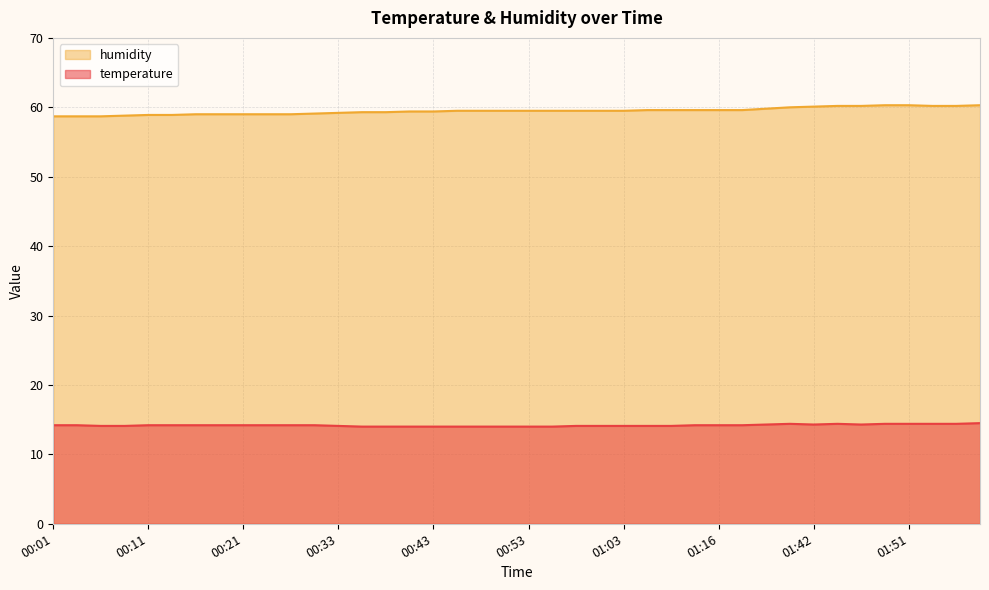

The humidity series shows 87.8 at 01:56. True or false?

False